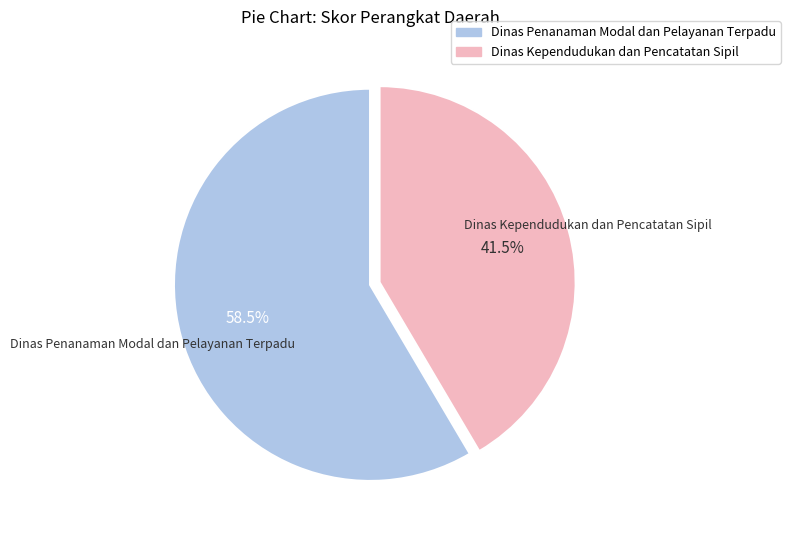

Which category accounts for the majority?

Dinas Penanaman Modal dan Pelayanan Terpadu